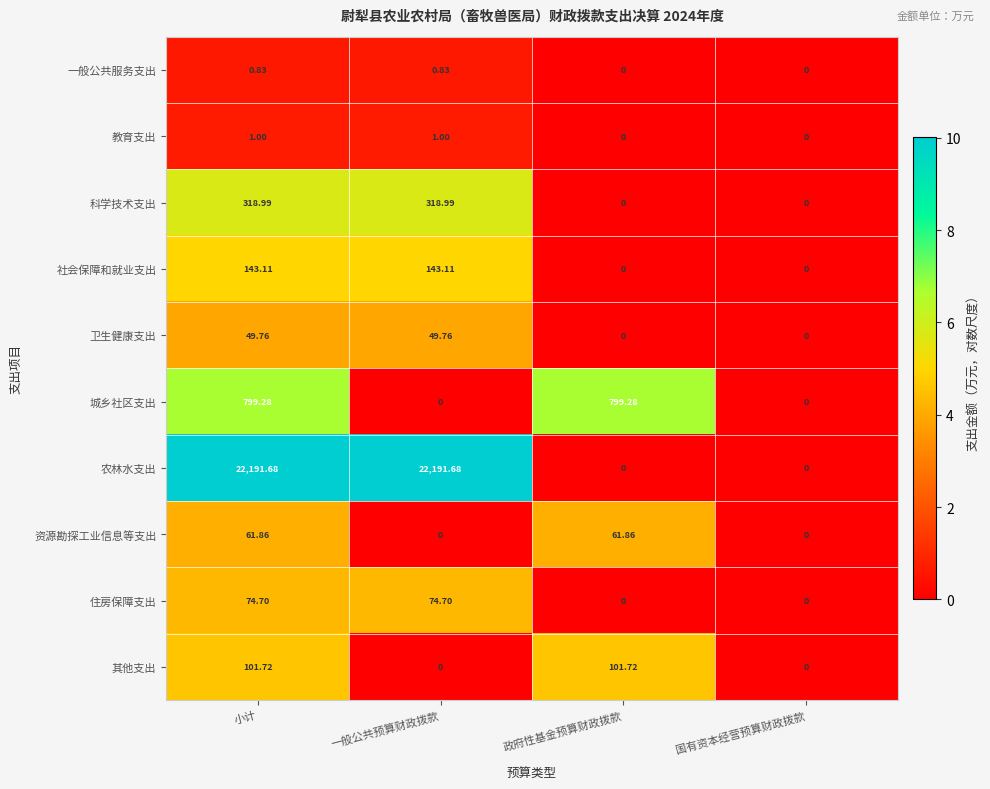

What is the maximum value shown in the chart?

22191.7